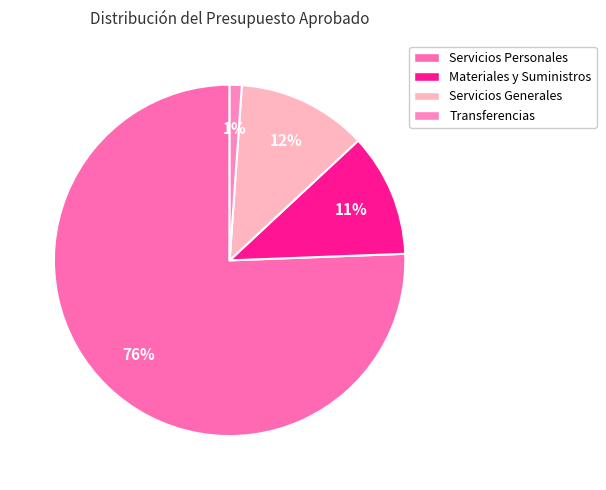

To the nearest percent, what is the average slice percentage?

25%